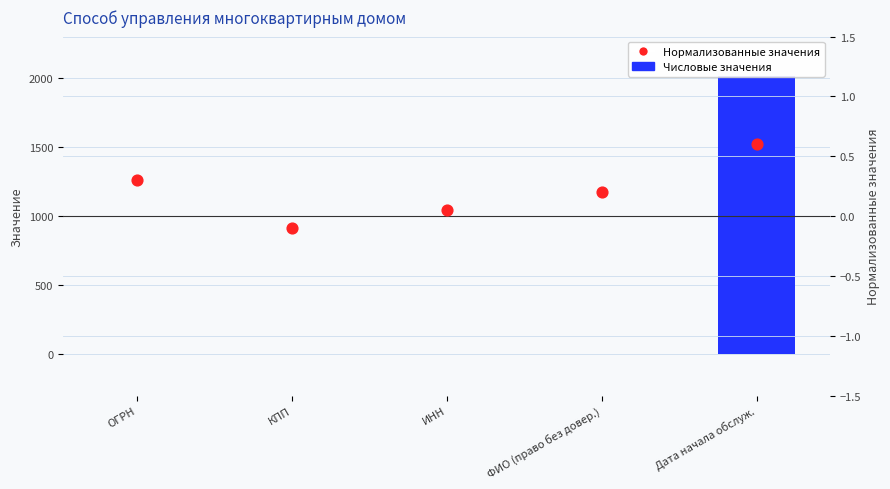

Which series has the largest Y range (max minus min)?

Числовые значения